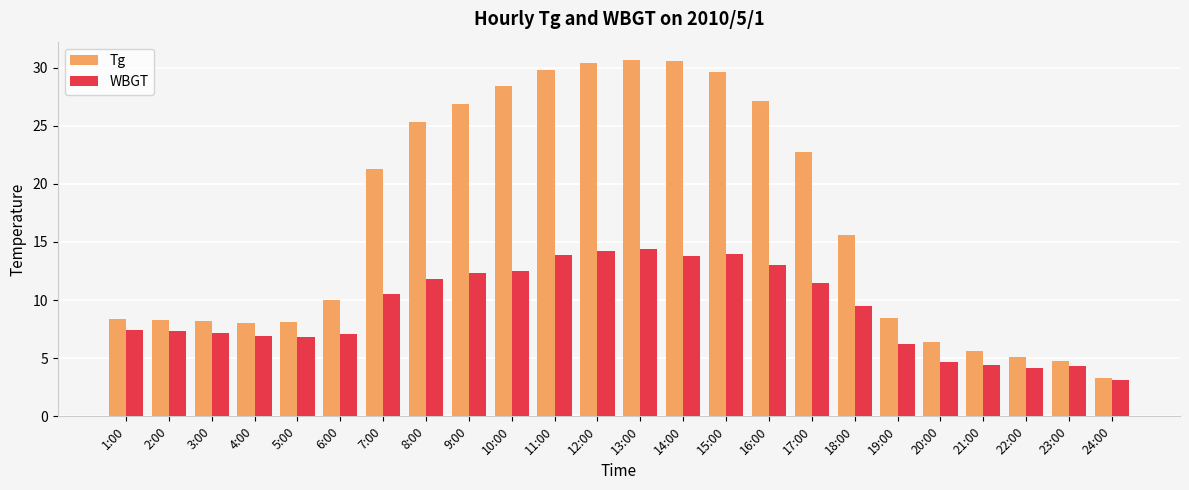

Rank the series by their maximum value, from lowest to highest.

WBGT, Tg